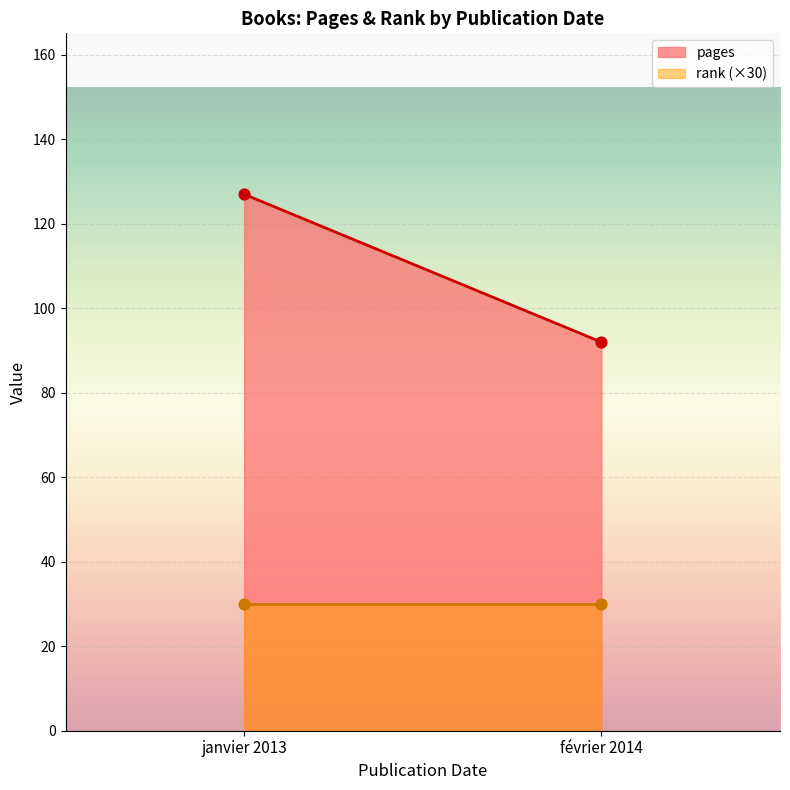

At which category is the sum across all series the highest?

janvier 2013